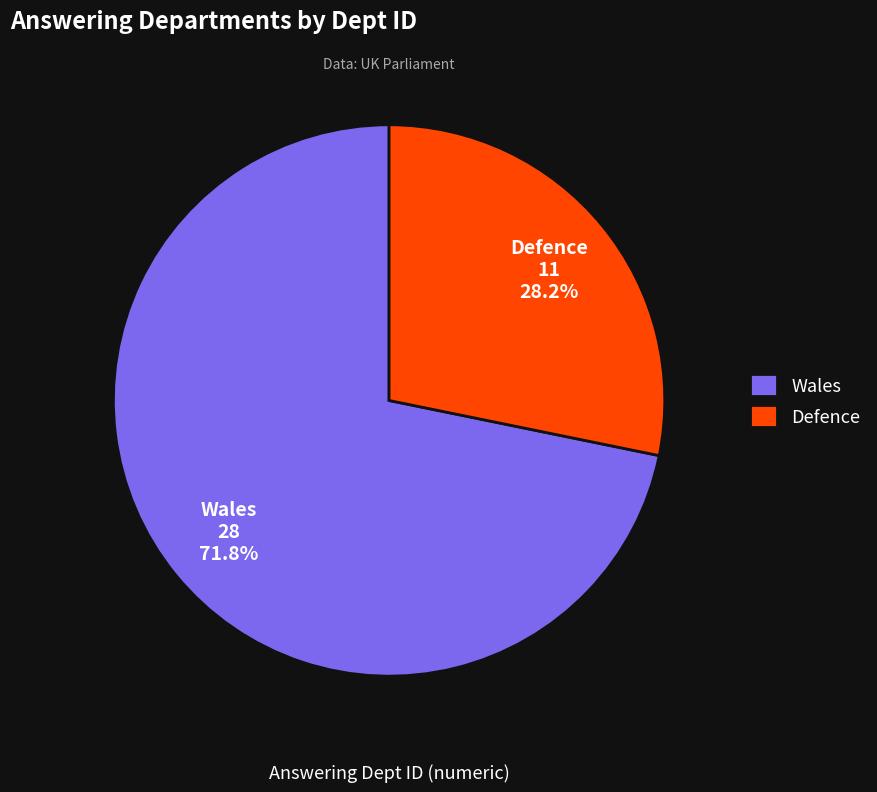

Which category has the smallest portion of the pie?

Defence